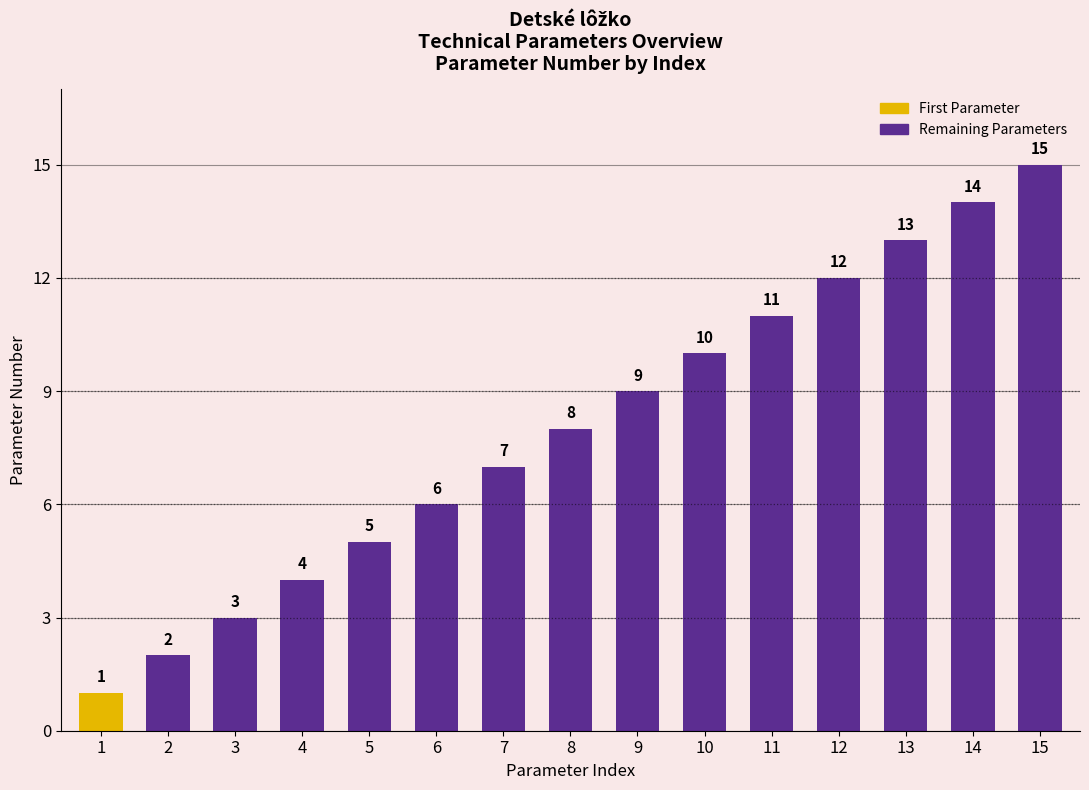

What is the value of the 12th bar from the left?

12